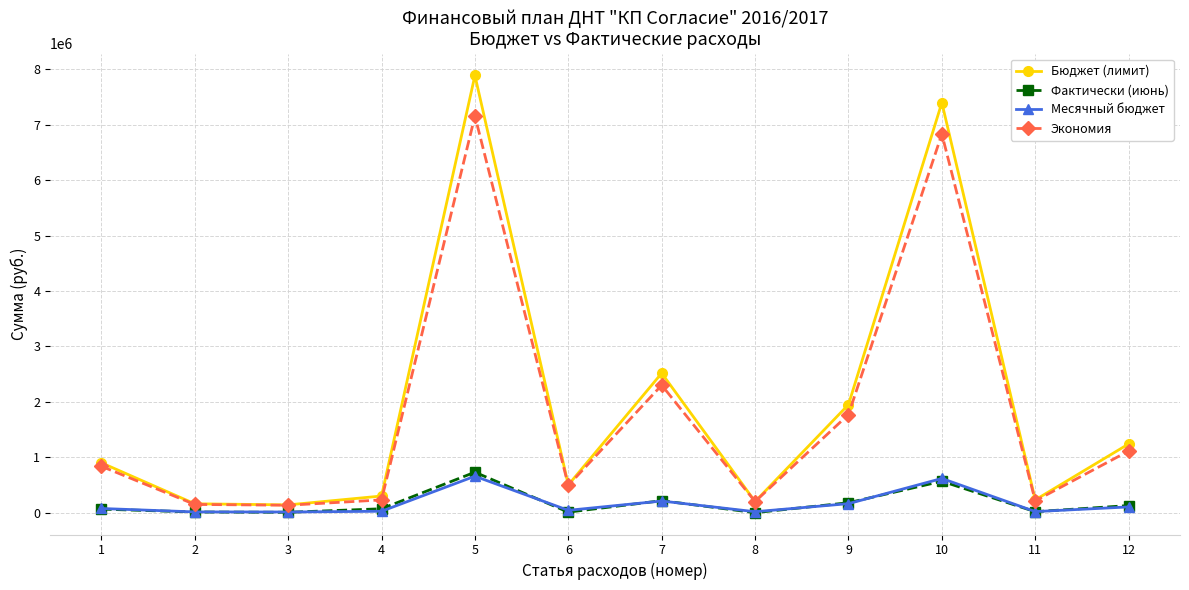

True or false: Фактически (июнь) and Бюджет (лимит) intersect in this chart.

False